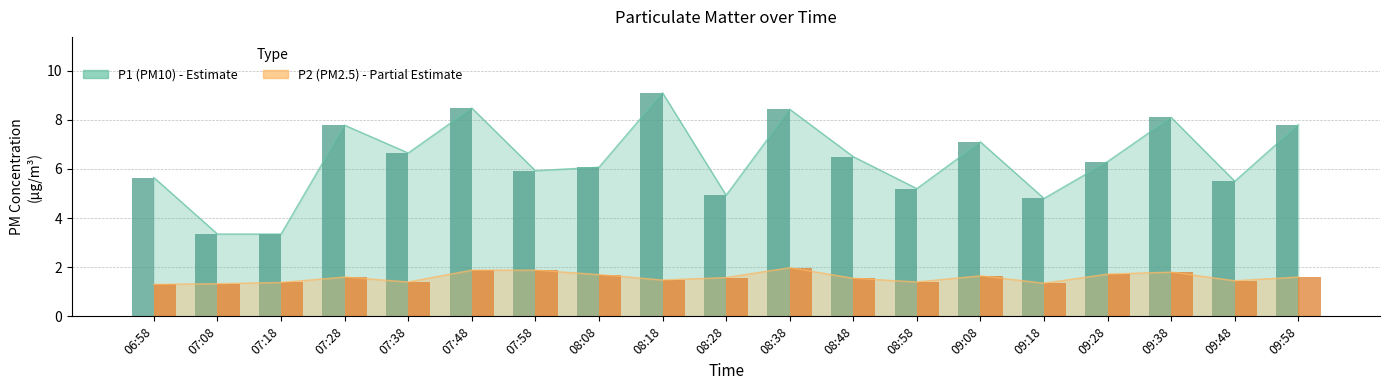

The P2 (PM2.5) series shows 1.3 at 07:08. True or false?

True